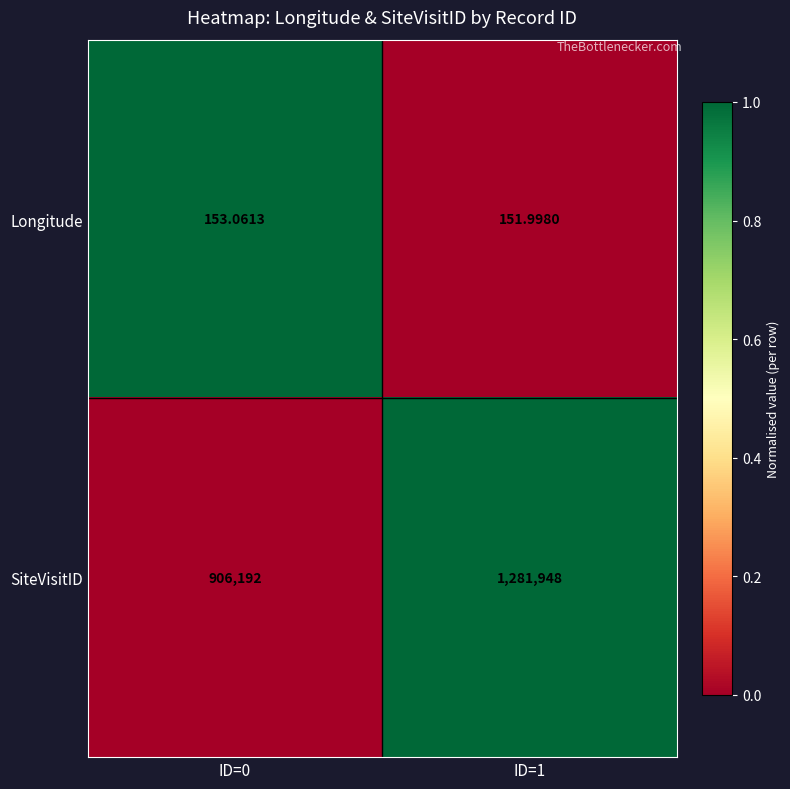

Which series has the largest range (max minus min)?

SiteVisitID